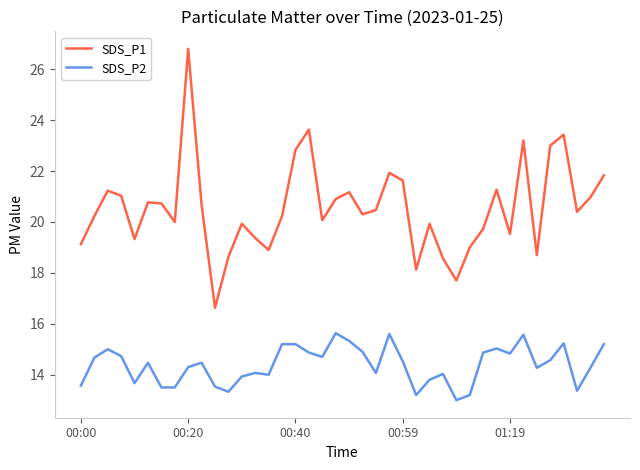

Rank the series by their maximum value, from lowest to highest.

SDS_P2, SDS_P1